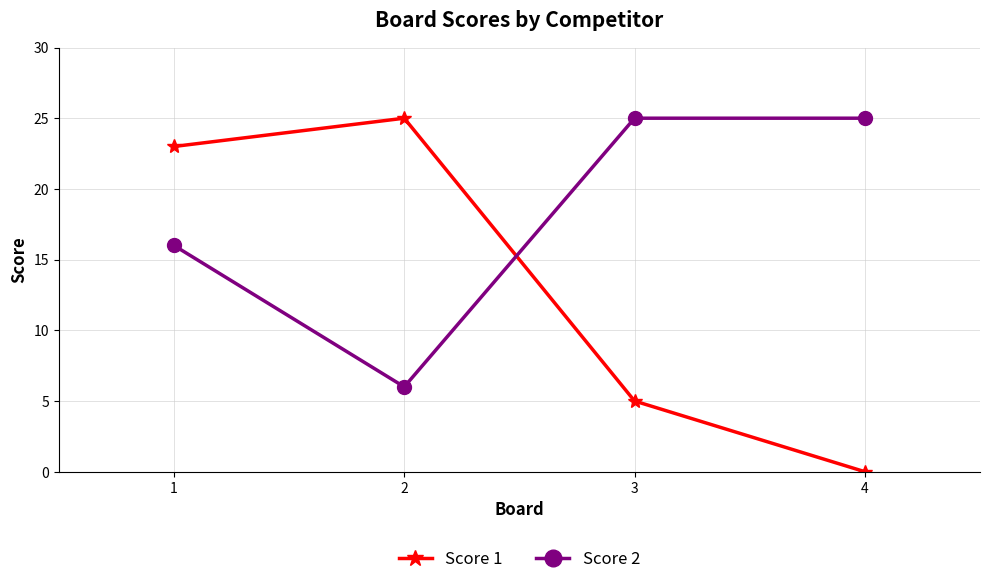

Where is Score 1 nearest to the value 12?

3